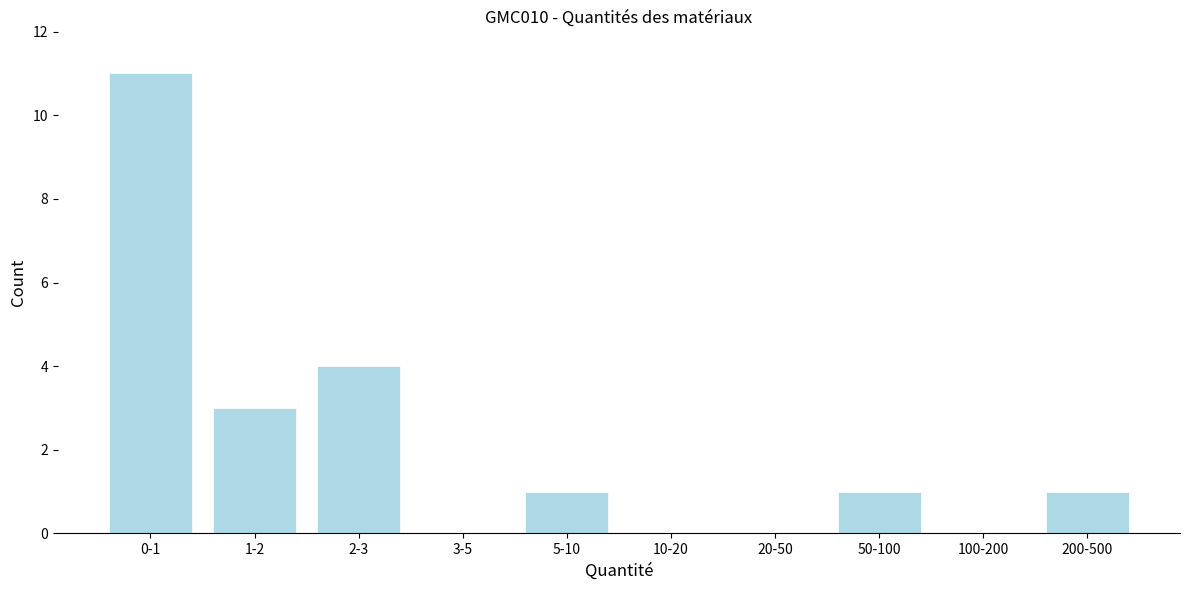

Reading left to right, transcribe all the data shown in this chart.

0-1=11	1-2=3	2-3=4	3-5=0	5-10=1	10-20=0	20-50=0	50-100=1	100-200=0	200-500=1